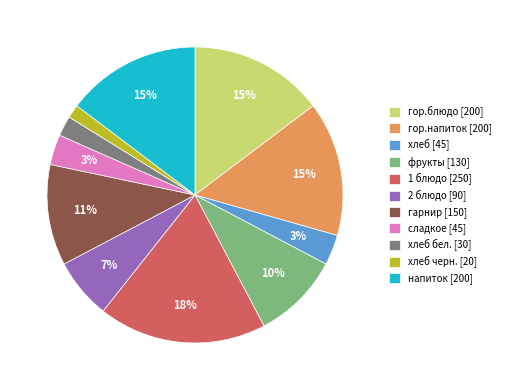

Is the sum of гор.напиток [200] and 1 блюдо [250] greater than half?

No